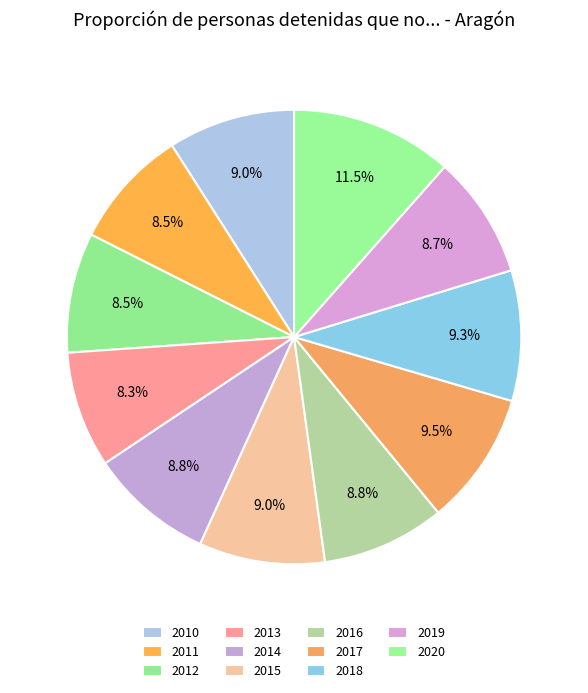

To the nearest percent, what portion does 2014 represent?

9%